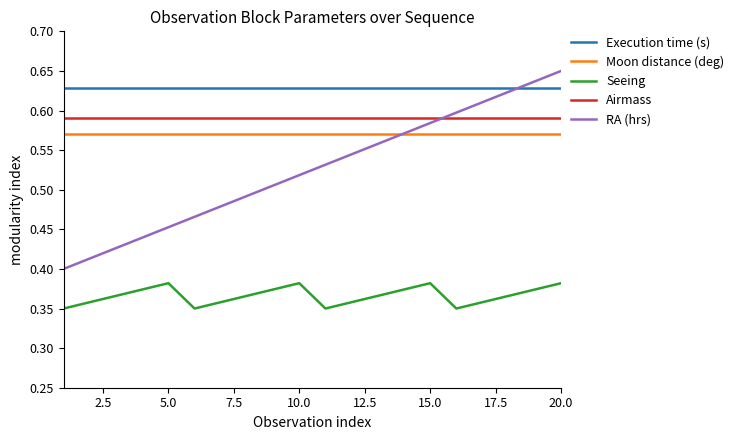

True or false: Moon distance (deg) and Airmass cross at least once.

False